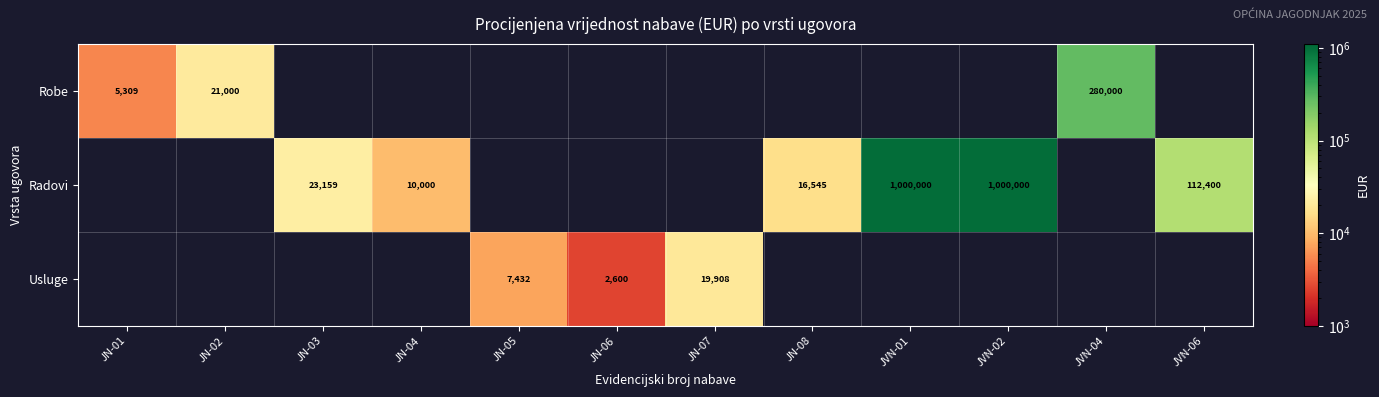

The value of Radovi at JN-04 is 10000. True or false?

True